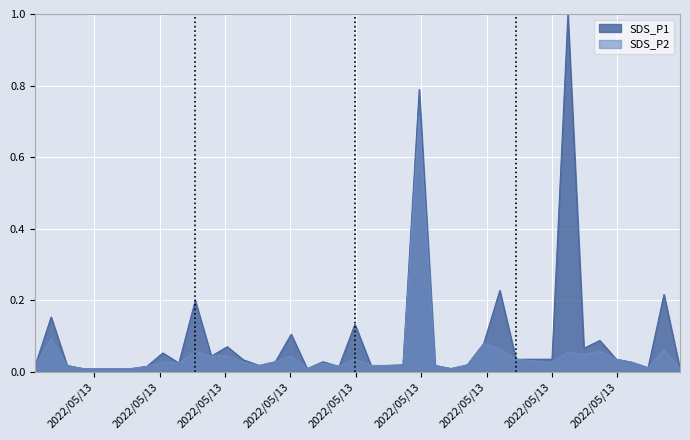

List the series in order of their peak value, lowest first.

SDS_P2, SDS_P1